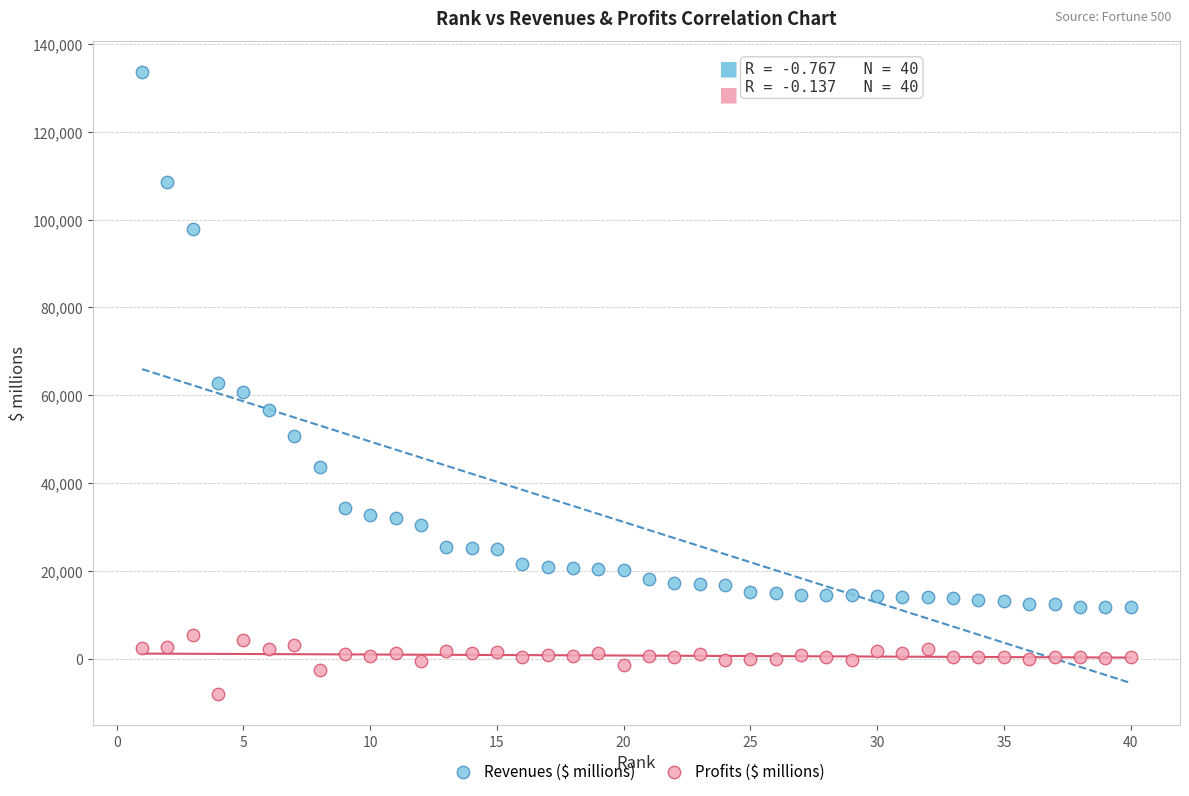

In the Revenues ($ millions) series, what Y value is closest to 72632?

62716.0